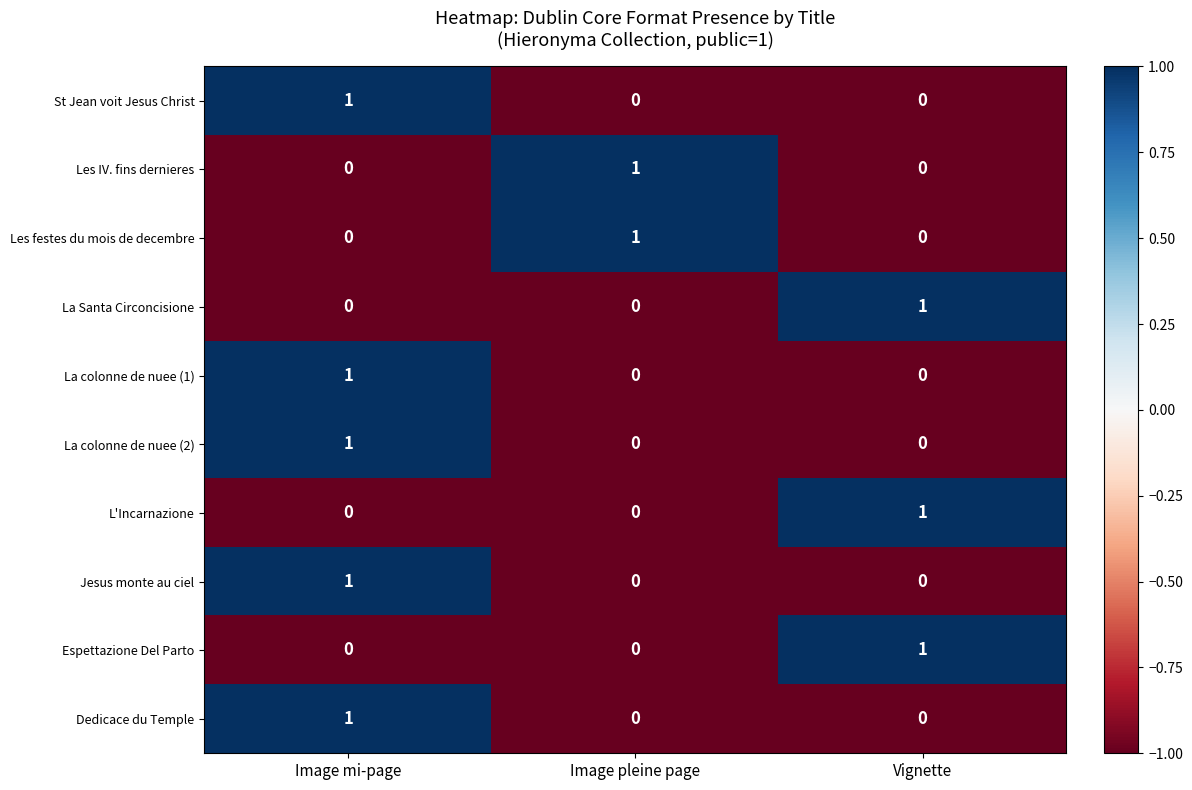

The Les festes du mois de decembre series shows 1 at Image pleine page. True or false?

True